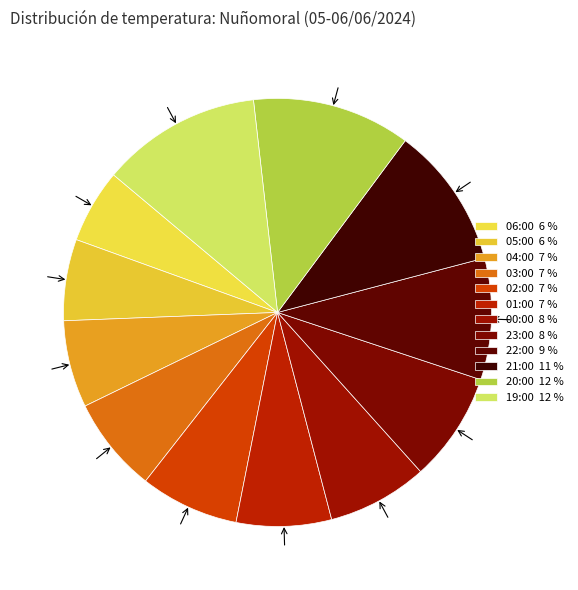

Is there a majority slice in this chart?

No